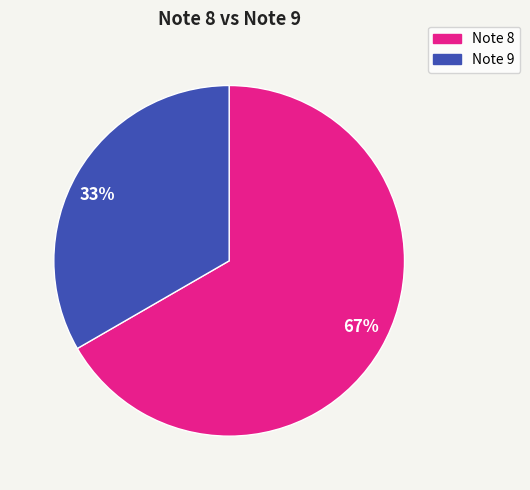

Which has a higher value, 33% or 67%?

67%